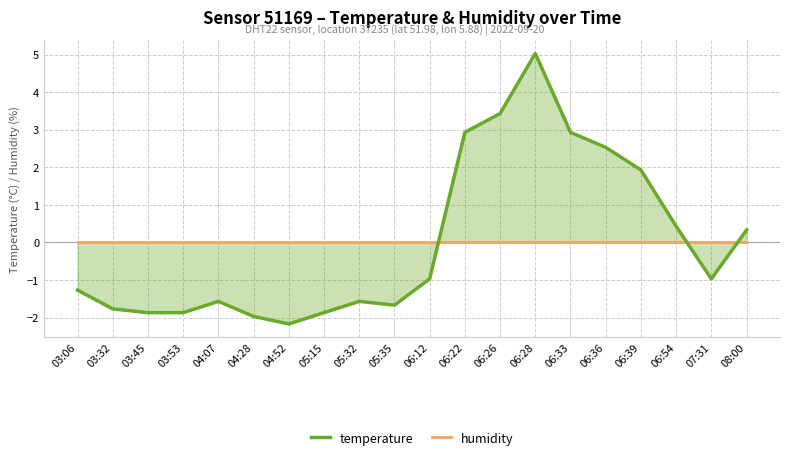

Which category has the highest value in the humidity series?

03:06